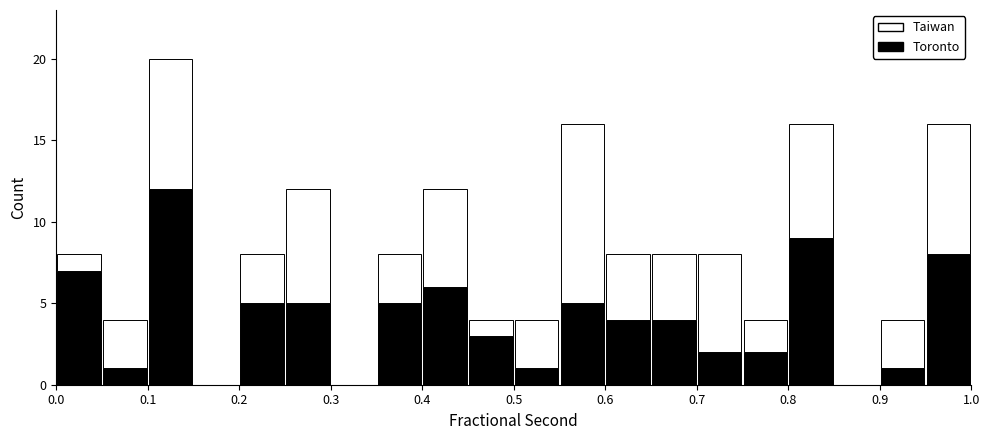

Reading left to right, list every stacked bar in this chart as the range it spans on the x-axis followed by its total height. The values are not printed on the chart, so give them approximately, as read against the axis.

0.00 to 0.05: 8
0.05 to 0.10: 4
0.10 to 0.15: 20
0.15 to 0.20: 0
0.20 to 0.25: 8
0.25 to 0.30: 12
0.30 to 0.35: 0
0.35 to 0.40: 8
0.40 to 0.45: 12
0.45 to 0.50: 4
0.50 to 0.55: 4
0.55 to 0.60: 16
0.60 to 0.65: 8
0.65 to 0.70: 8
0.70 to 0.75: 8
0.75 to 0.80: 4
0.80 to 0.85: 16
0.85 to 0.90: 0
0.90 to 0.95: 4
0.95 to 1.00: 16